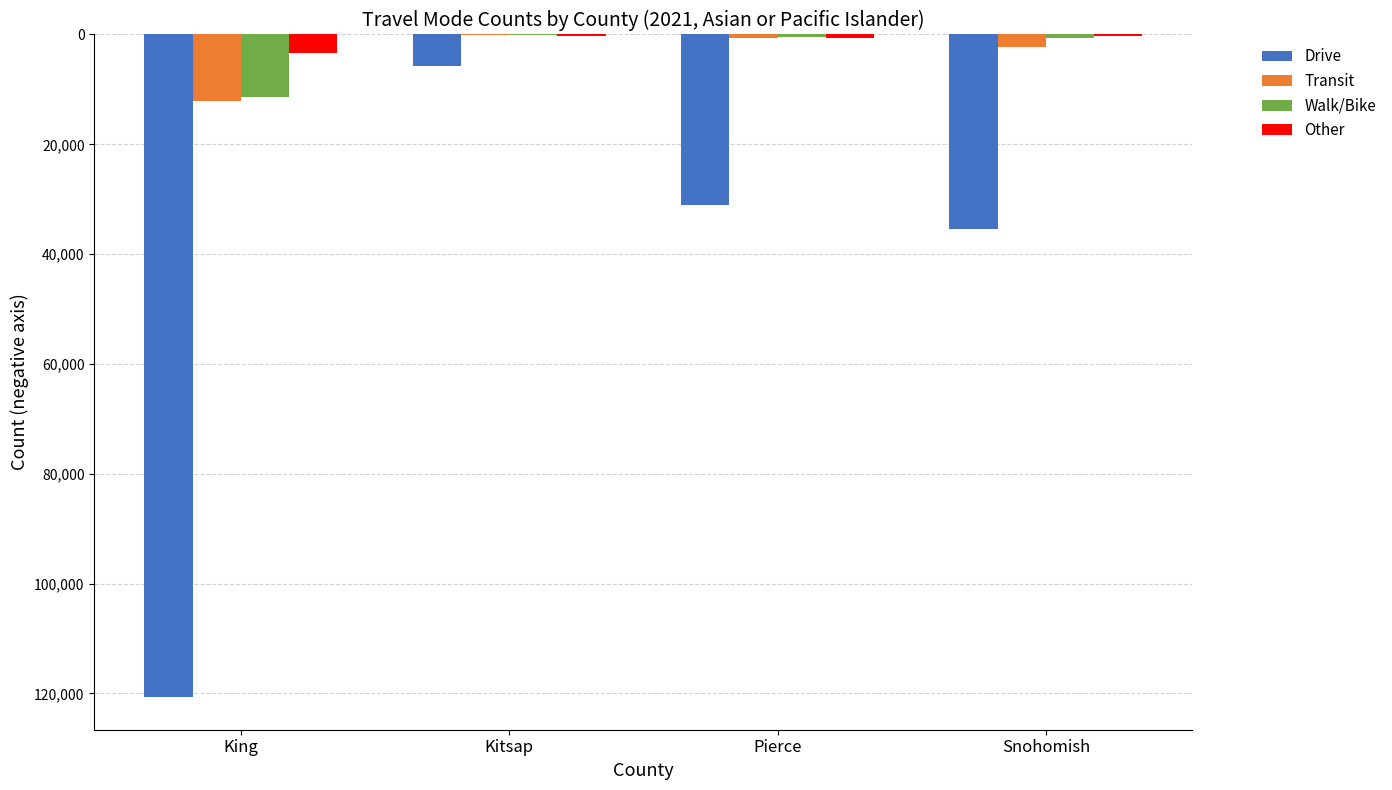

What is the highest value of the Walk/Bike series?

-77